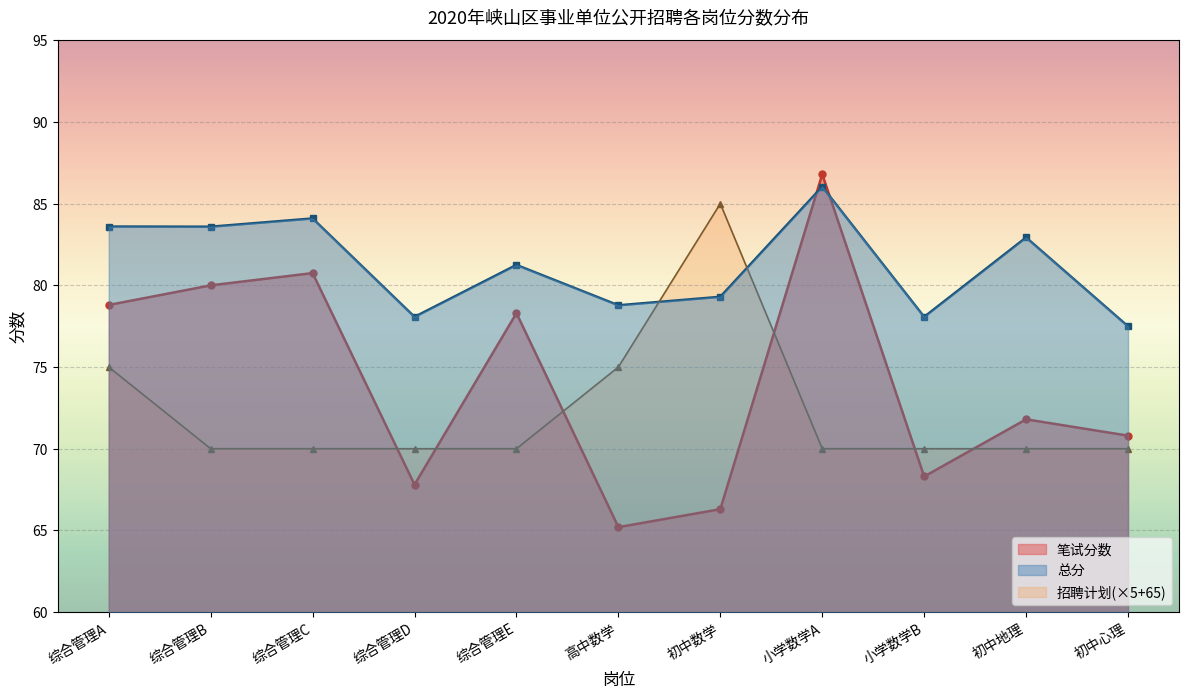

The value of 招聘计划 at 综合管理B is 0.4. True or false?

False